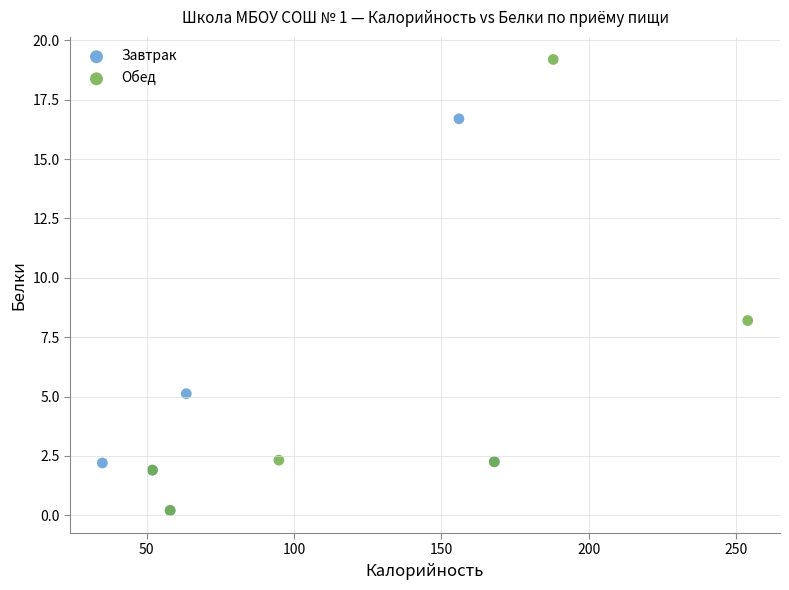

Which series has the largest Y range (max minus min)?

Обед